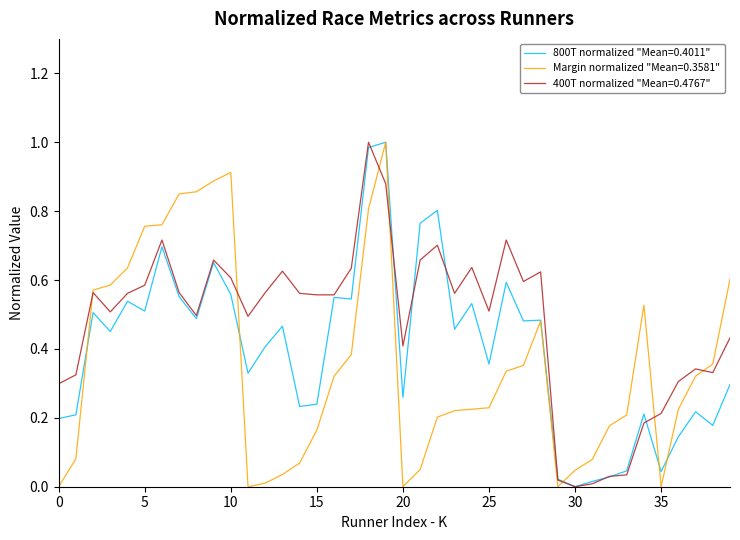

Rank the series by their average value, from highest to lowest.

400T normalized "Mean=0.4767", 800T normalized "Mean=0.4011", Margin normalized "Mean=0.3581"